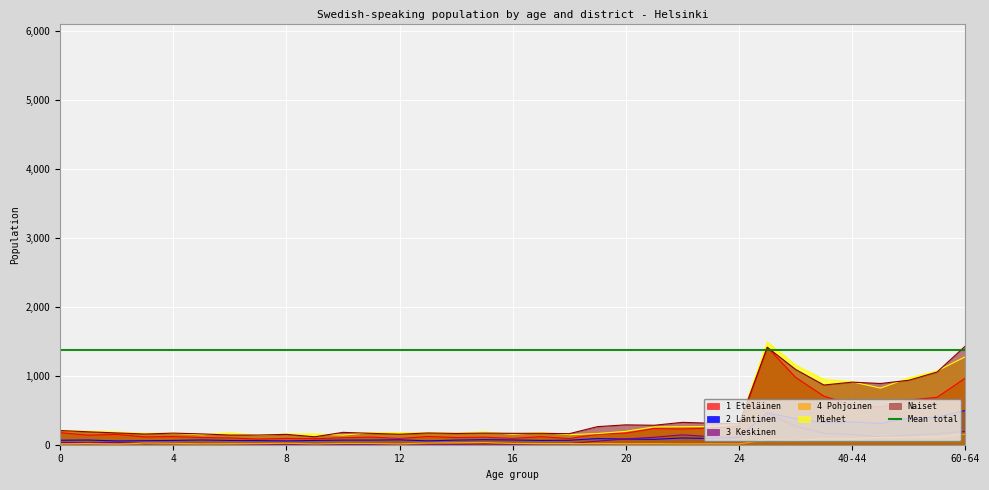

What is the difference between the second highest and second lowest values in the Miehet series?

1136